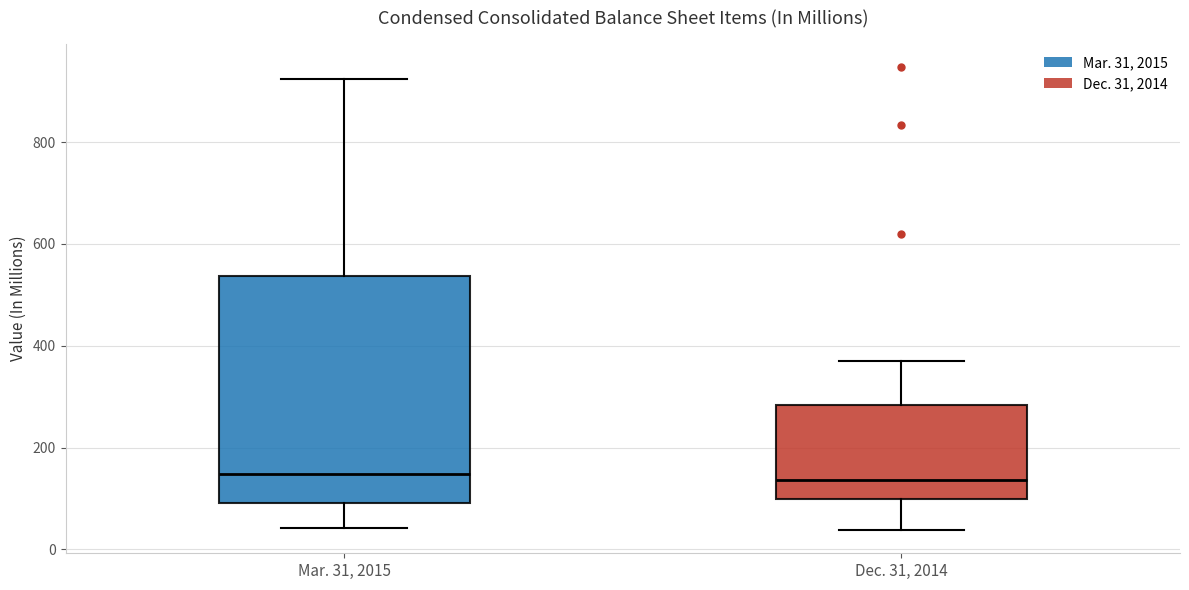

Which box is the tallest, from its lower edge to its upper edge?

Mar. 31, 2015